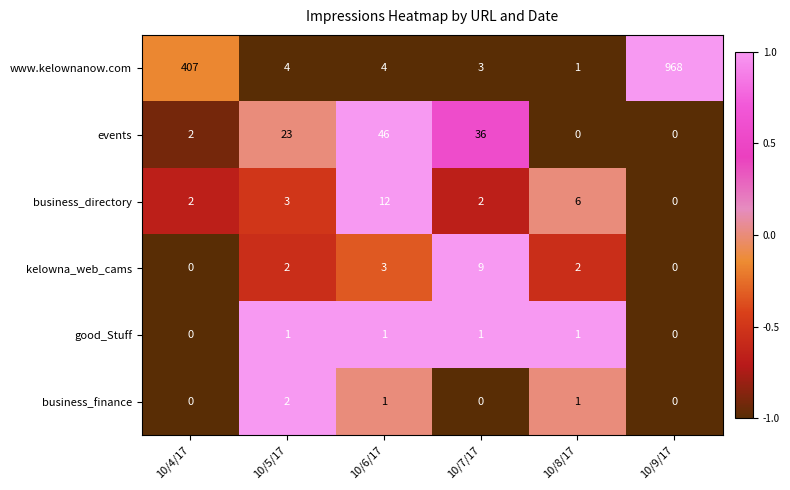

How many categories are shown in the chart?

6